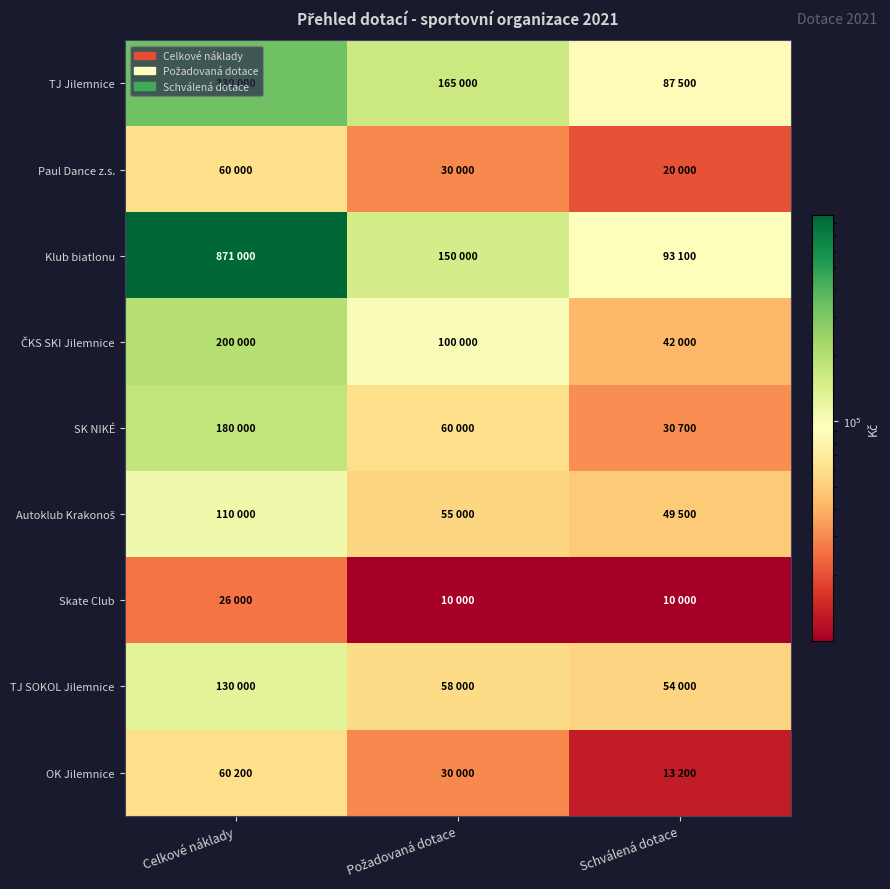

What is the total value across all series at Schválená dotace?

400000